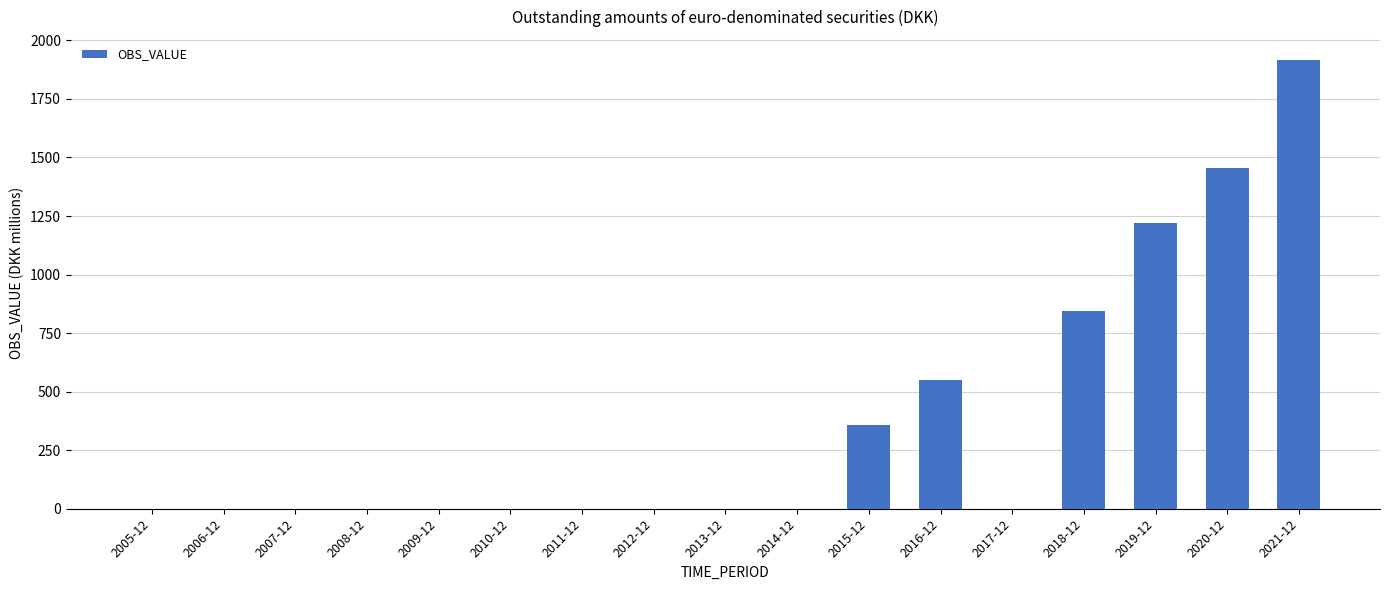

Which label corresponds to the largest value in the chart?

2021-12